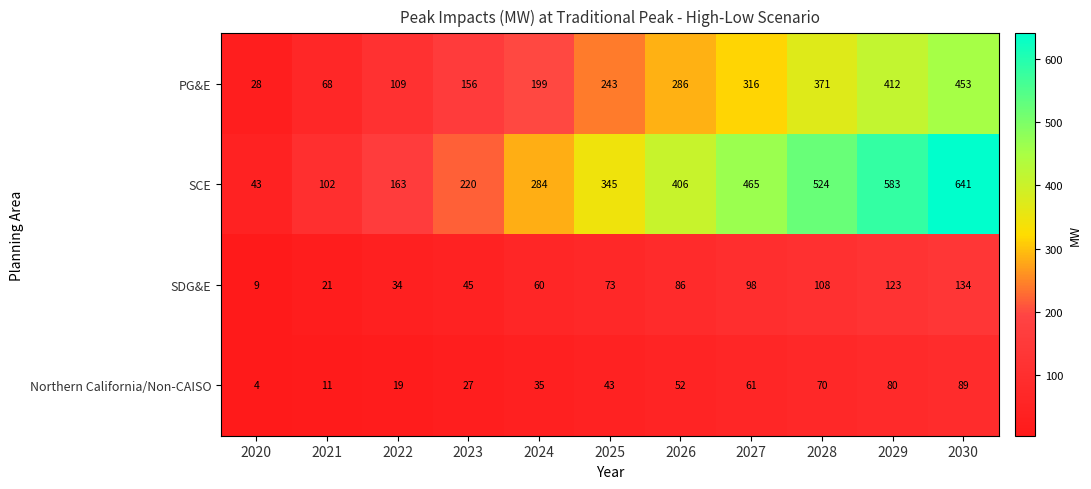

Between 2023 and 2025, which series saw the biggest shift?

SCE